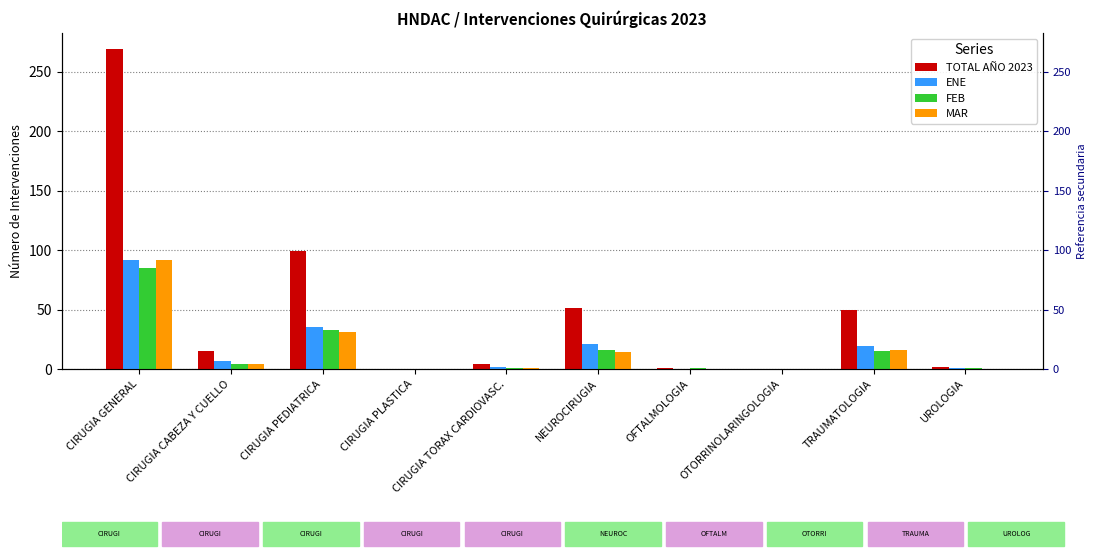

At which label does TOTAL AÑO 2023 reach its minimum?

CIRUGIA PLASTICA